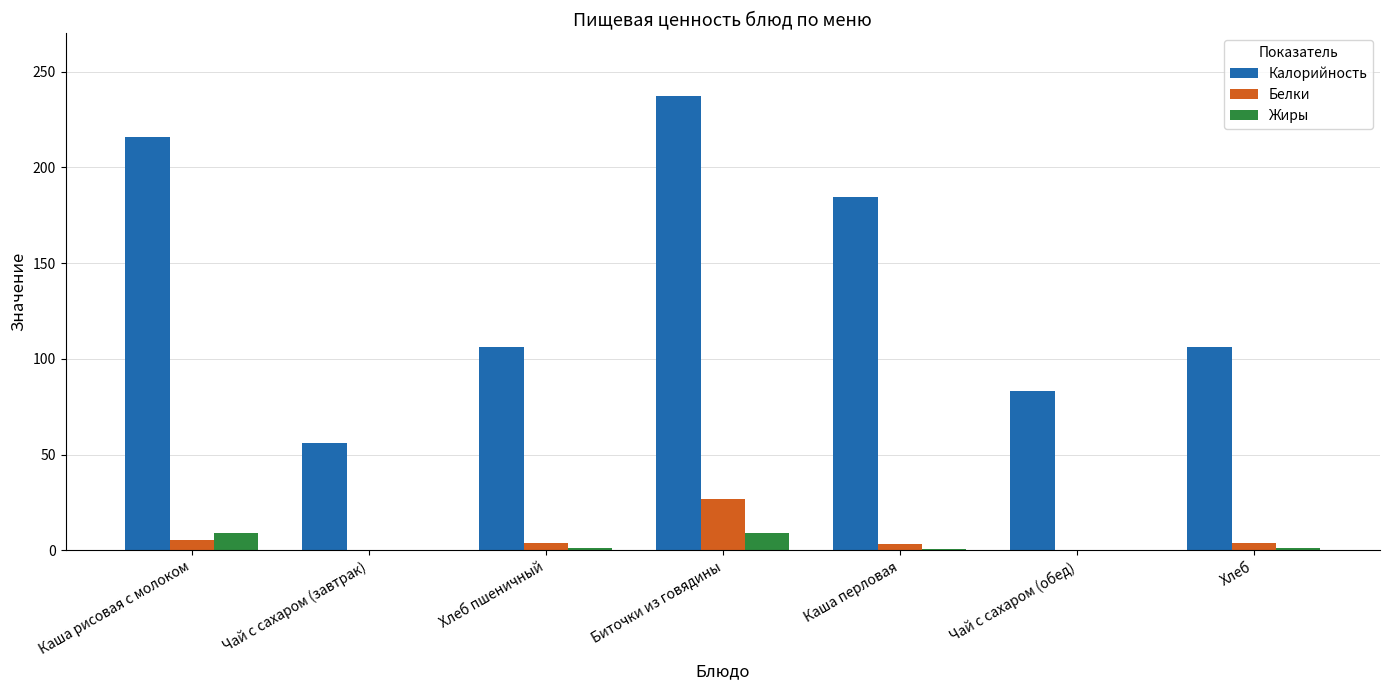

Between Каша рисовая с молоком and Каша перловая, which series saw the biggest shift?

Калорийность